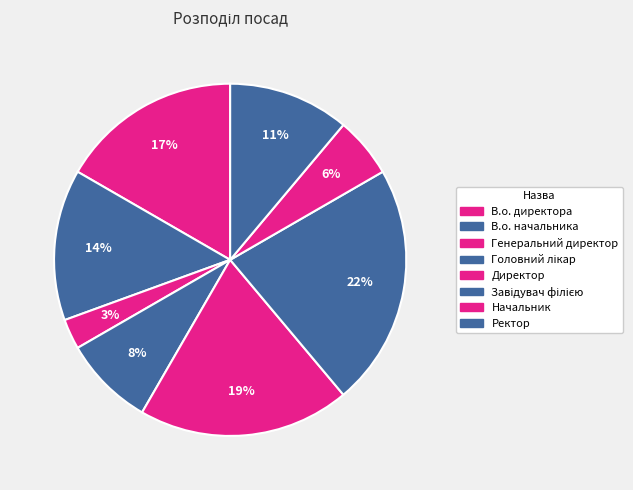

Is there any slice that represents more than half of the pie?

No